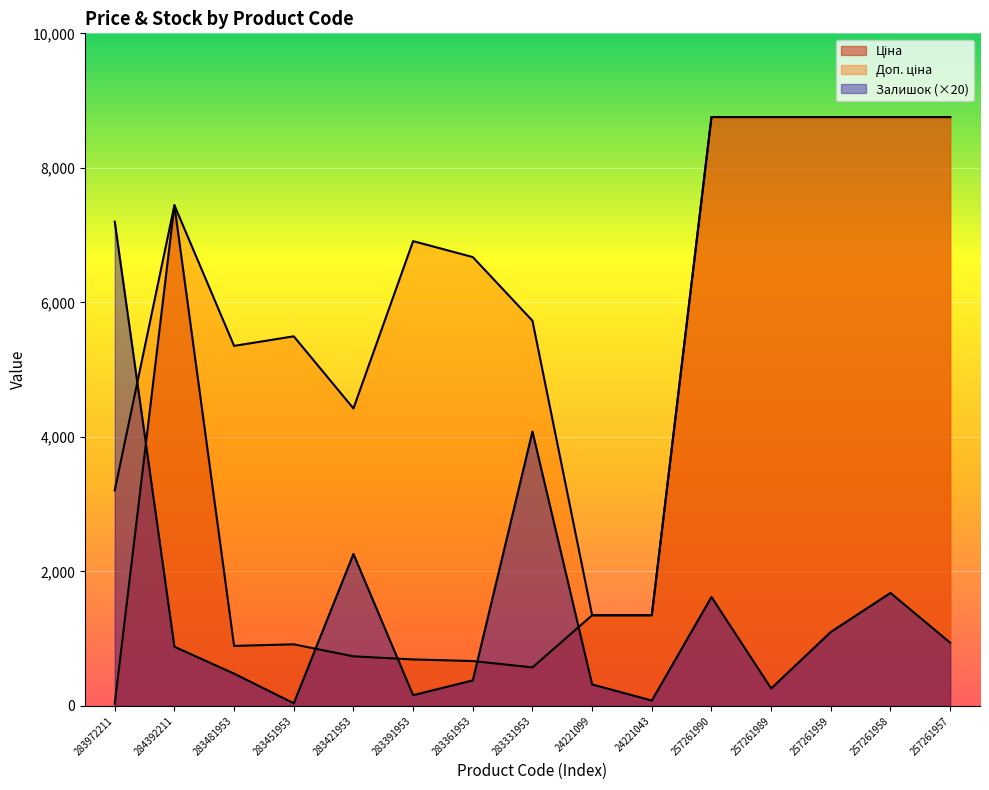

What are all the series names shown in the legend?

Ціна, Доп. ціна, Залишок